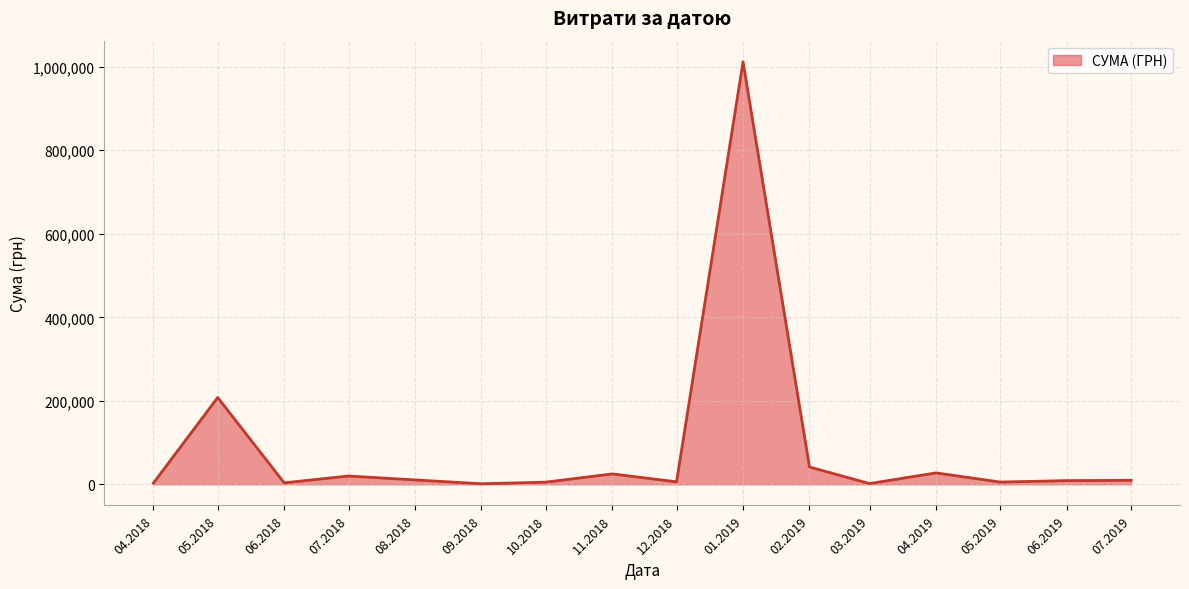

How many lines are shown in the chart?

1